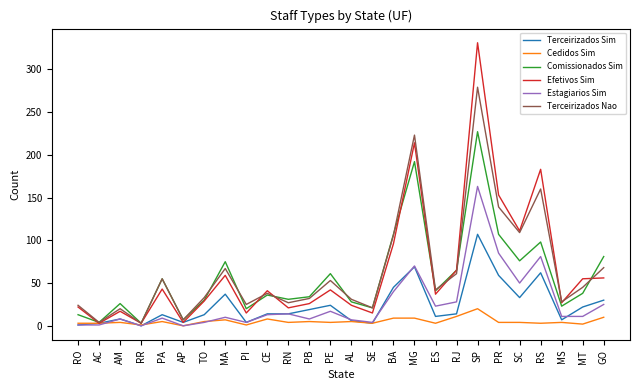

At which label does Estagiarios Sim reach its peak?

SP